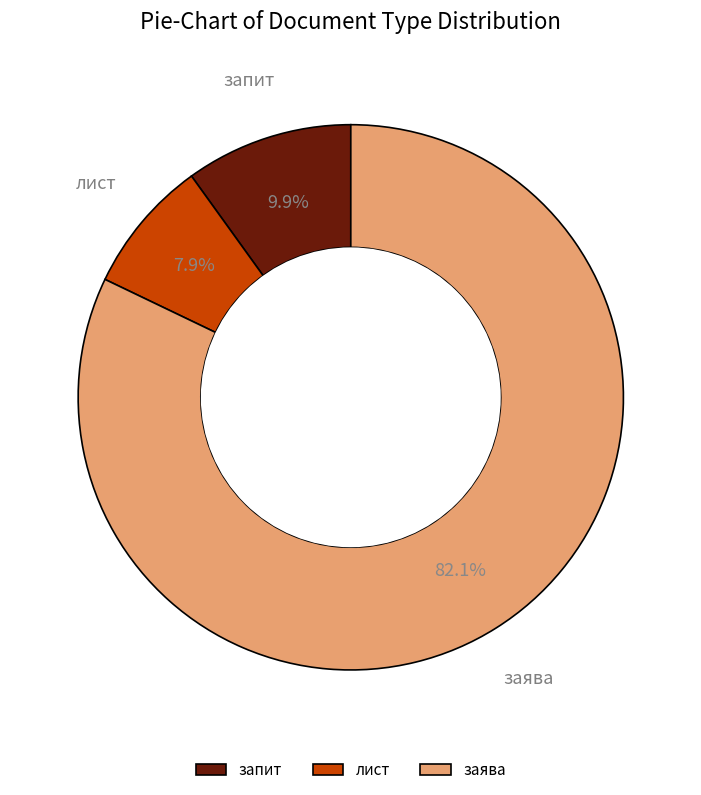

Rank the categories by value from lowest to highest.

лист, запит, заява